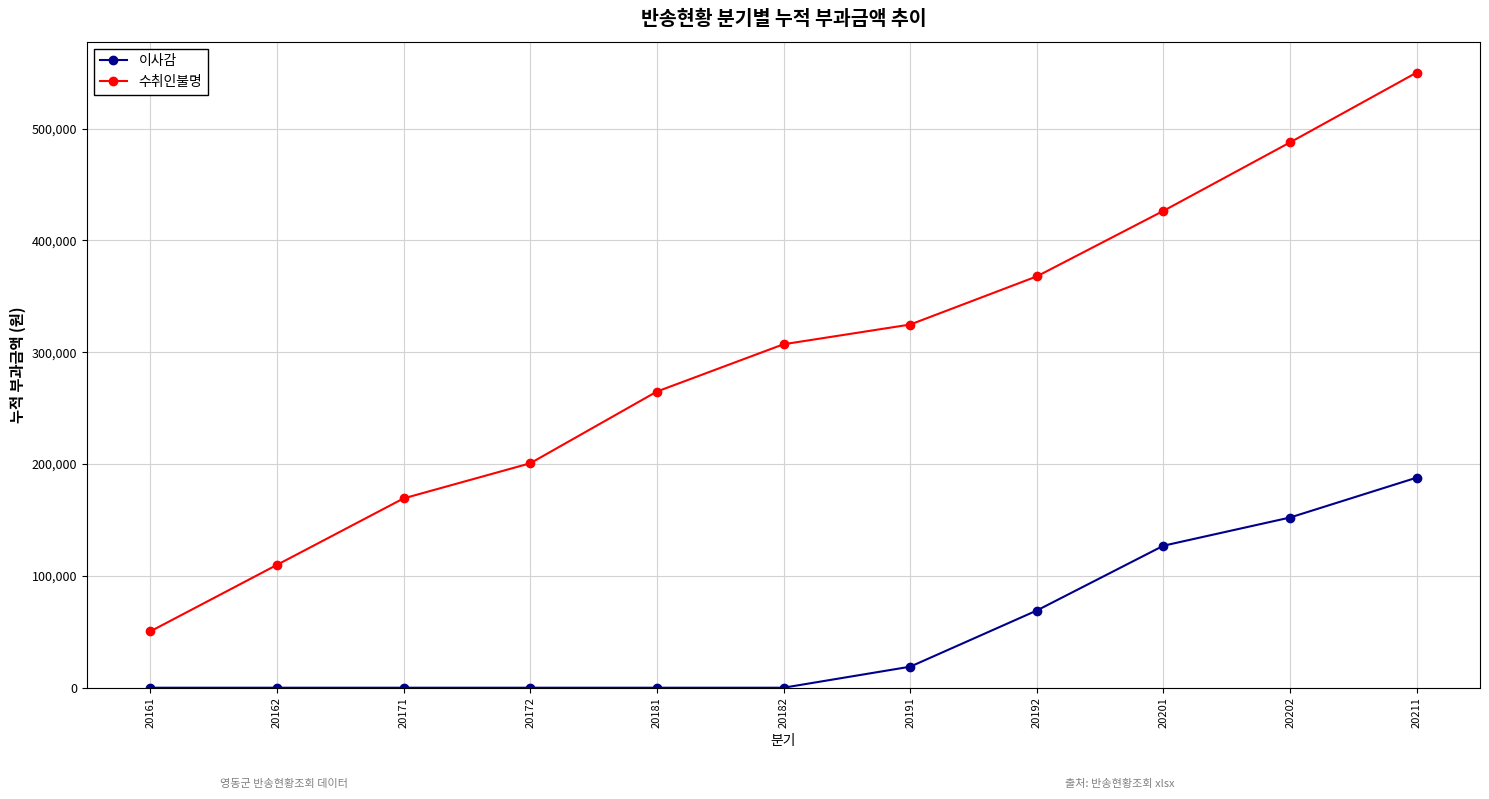

True or false: 이사감 and 수취인불명 cross at least once.

False